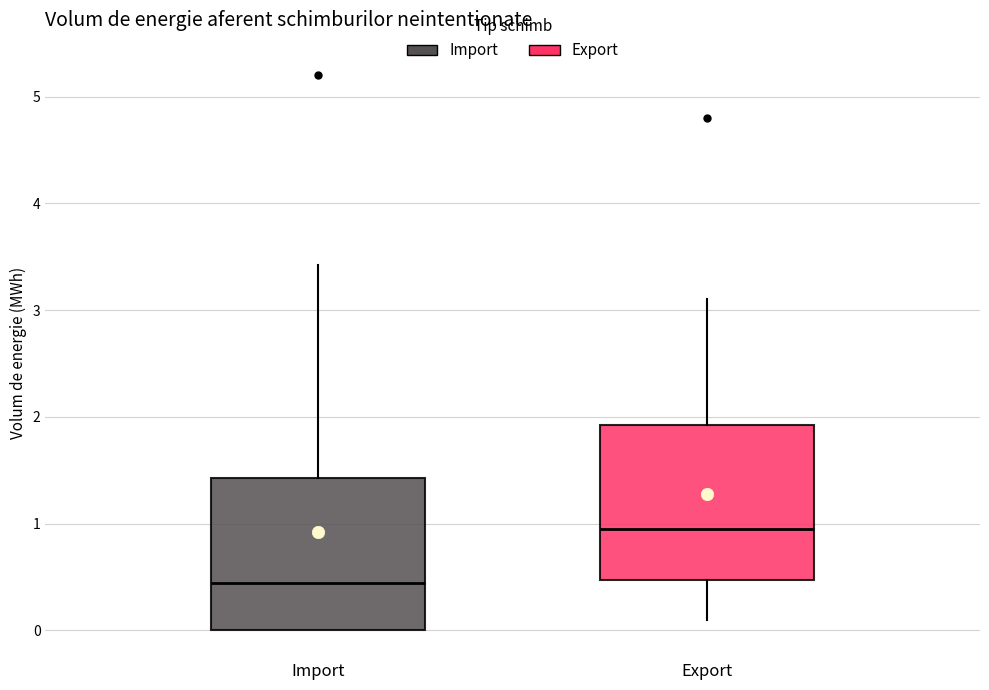

Reading left to right, transcribe this box plot: for each box, give where its median line is, the range the box spans, and where its two whiskers end, as read against the y-axis. The values are not printed on the chart, so give them approximately, as read against the axis.

Import: median 0.4, box 0.0 to 1.4, whiskers 0.0 to 3.4
Export: median 1.0, box 0.5 to 1.9, whiskers 0.1 to 3.1